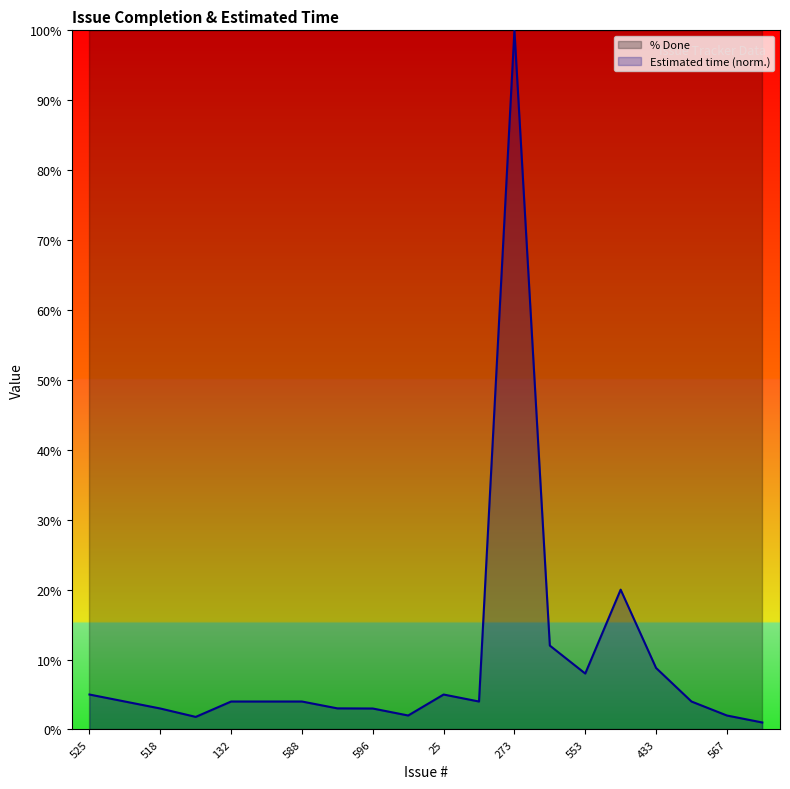

Reading left to right, extract all data points from this chart.

% Done: 100.0	100.0	100.0	100.0	100.0	100.0	100.0	100.0	100.0	100.0	100.0	100.0	100.0	100.0	100.0	100.0	100.0	100.0	100.0	100.0
Estimated time (norm.): 5.0	4.0	3.0	1.8	4.0	4.0	4.0	3.0	3.0	2.0	5.0	4.0	100.0	12.0	8.0	20.0	8.8	4.0	2.0	1.0